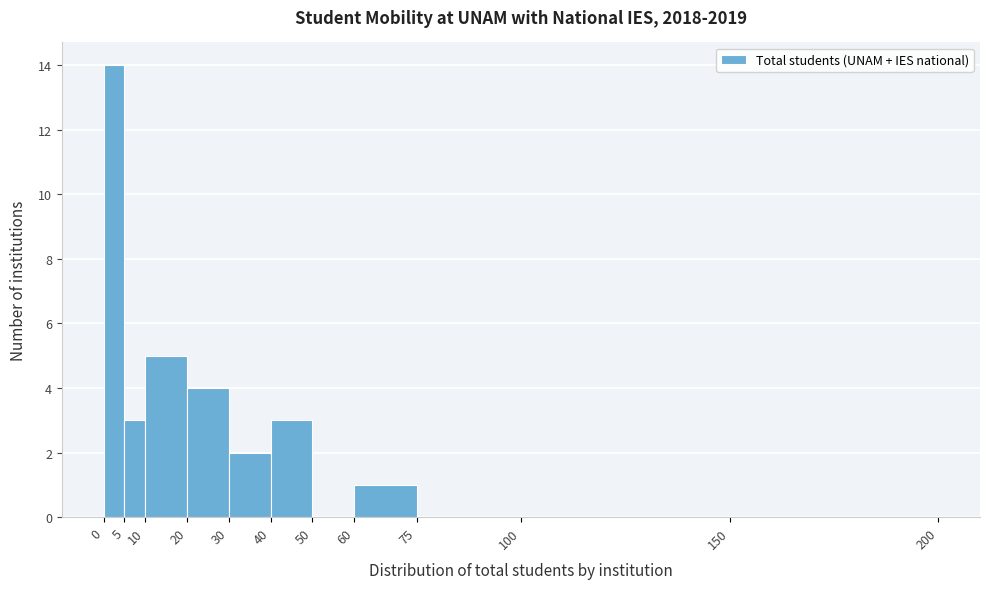

Reading left to right, list every bar in this chart as the range it spans on the x-axis followed by its height. The values are not printed on the chart, so give them approximately, as read against the axis.

0 to 5: 14
5 to 10: 3
10 to 20: 5
20 to 30: 4
30 to 40: 2
40 to 50: 3
50 to 60: 0
60 to 75: 1
75 to 100: 0
100 to 150: 0
150 to 200: 0